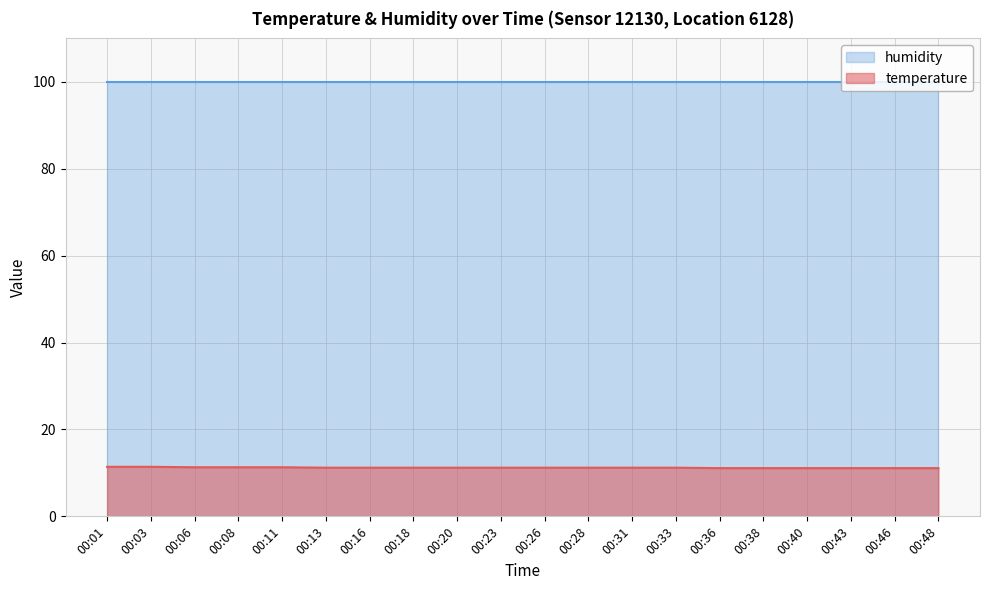

What is the difference between the values at 00:43 and 00:31?

0.1